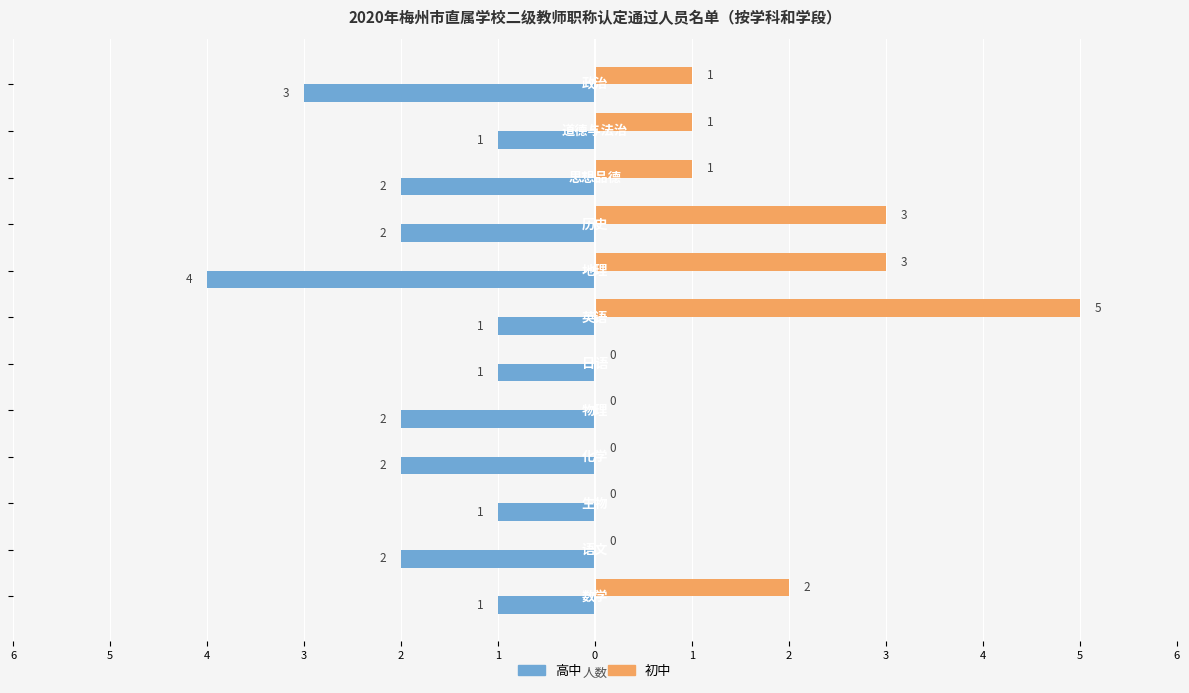

What are all the series names shown in the legend?

高中, 初中